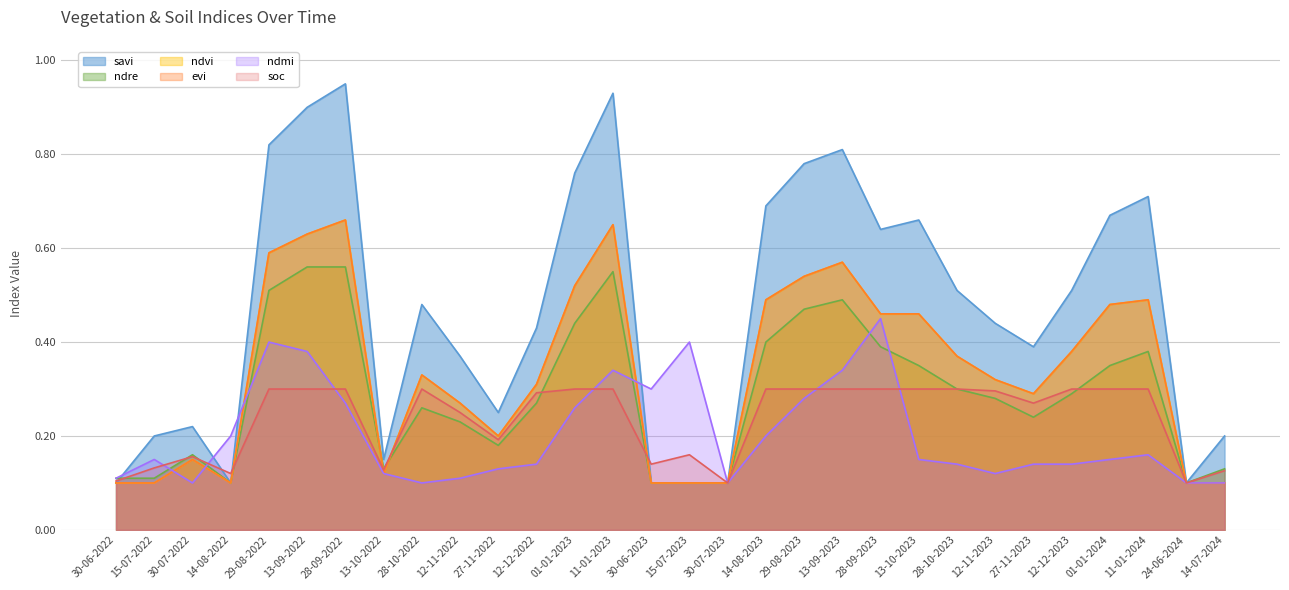

The ndvi series shows 0.3 at 12-11-2023. True or false?

True